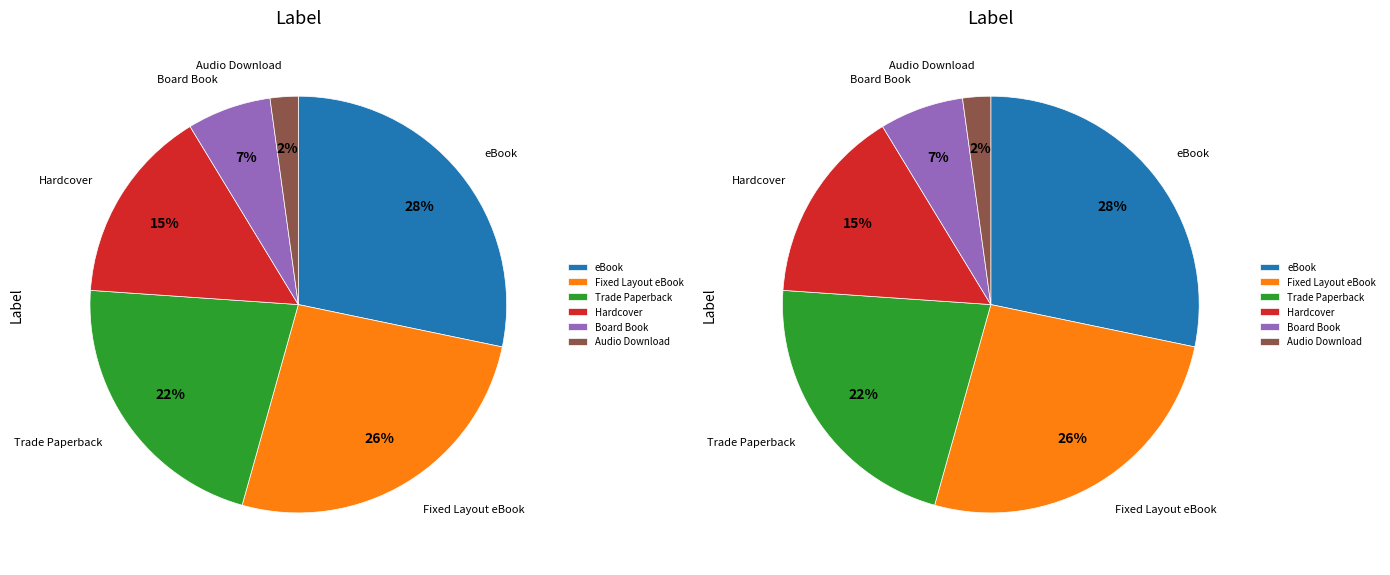

To the nearest percent, what percentage of the pie is Trade Paperback?

22%